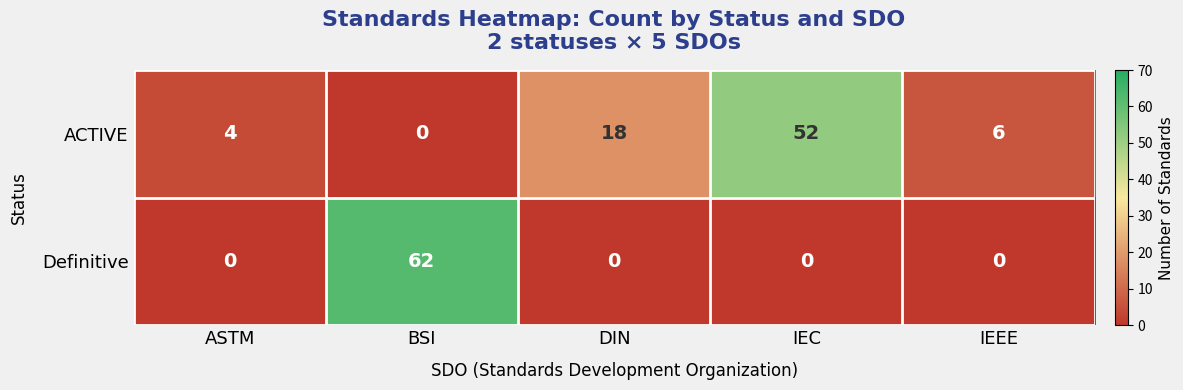

What is the sum of all Definitive values?

62